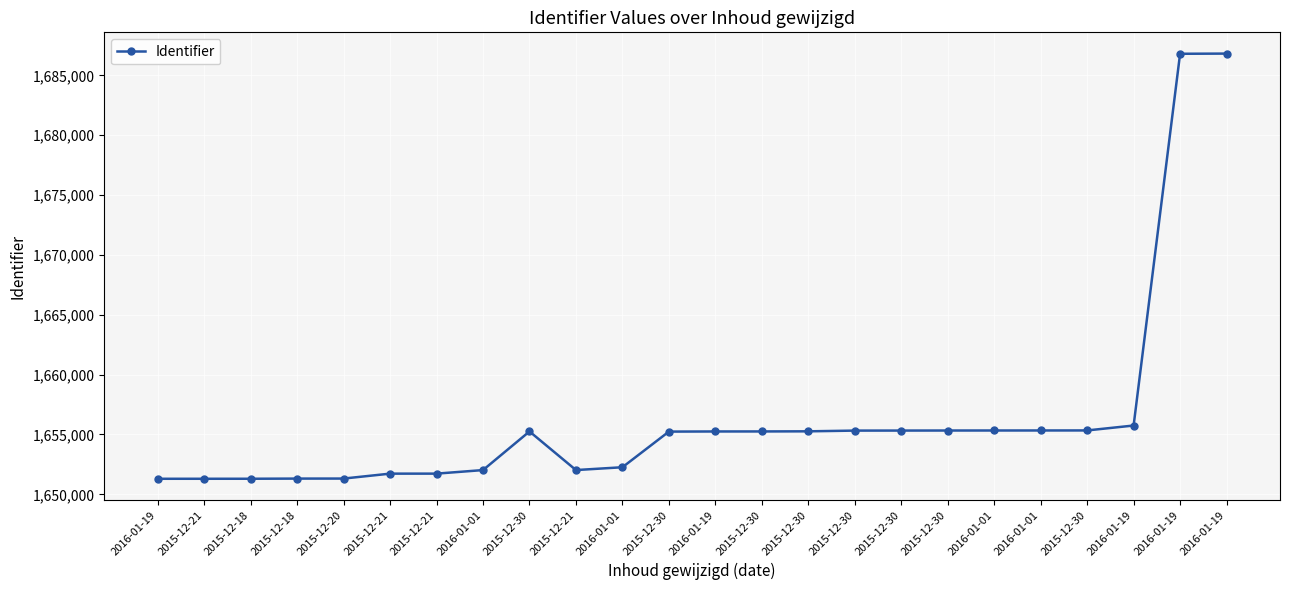

Which category has the highest value across all series?

2016-01-19